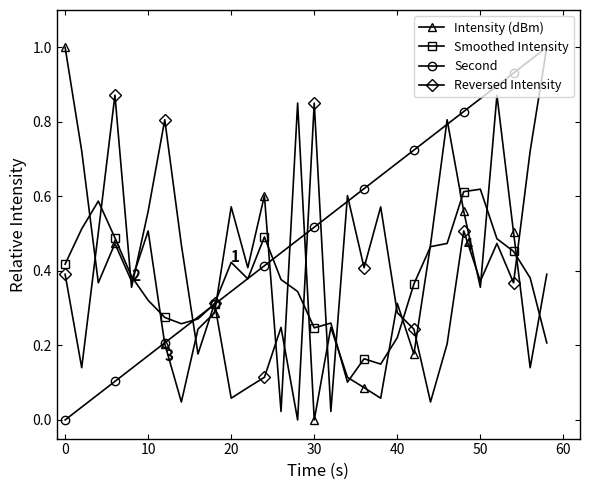

Which series has the largest total across all categories?

Second